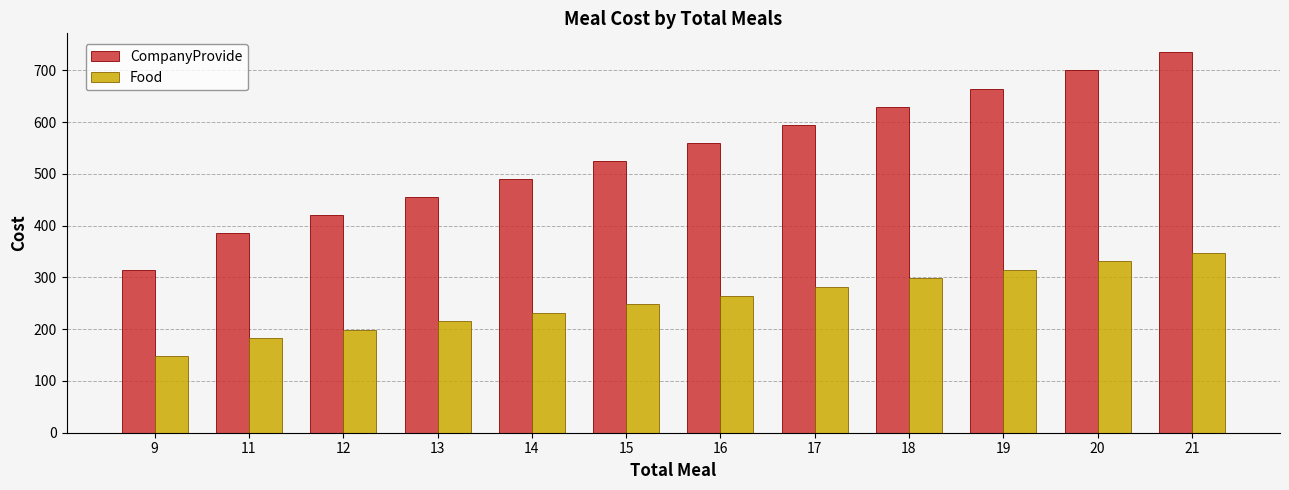

Between 9 and 20, which series saw the biggest shift?

CompanyProvide